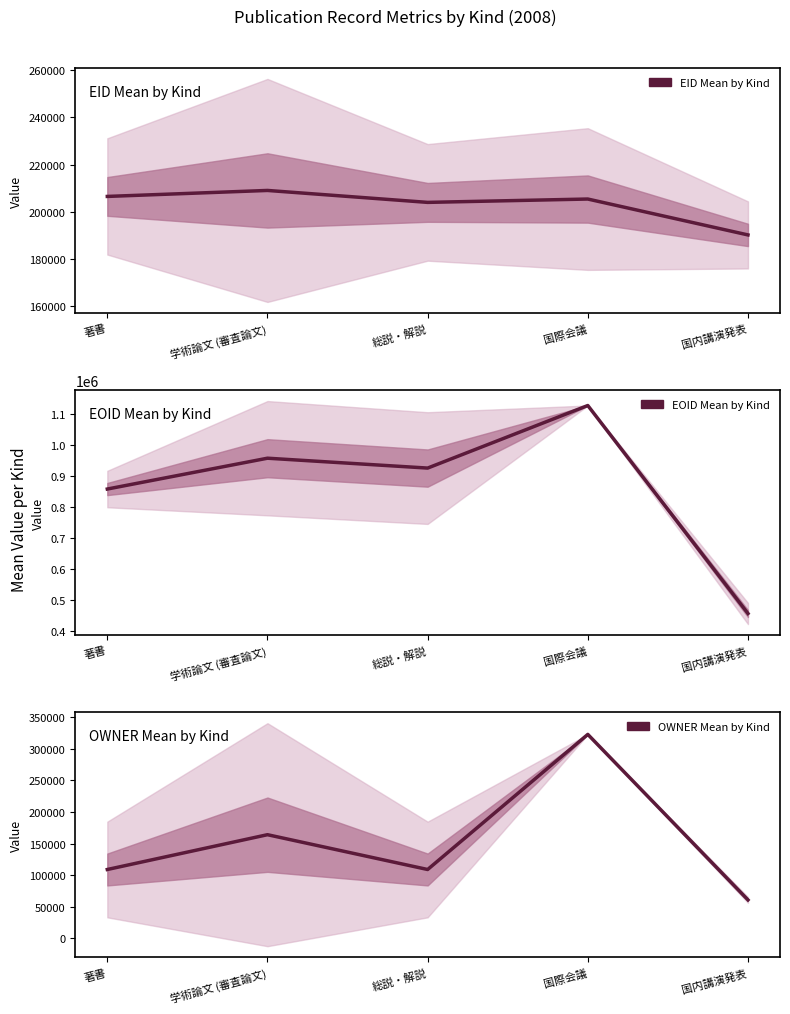

At which label is EID Mean by Kind closest to 199524?

総説・解説